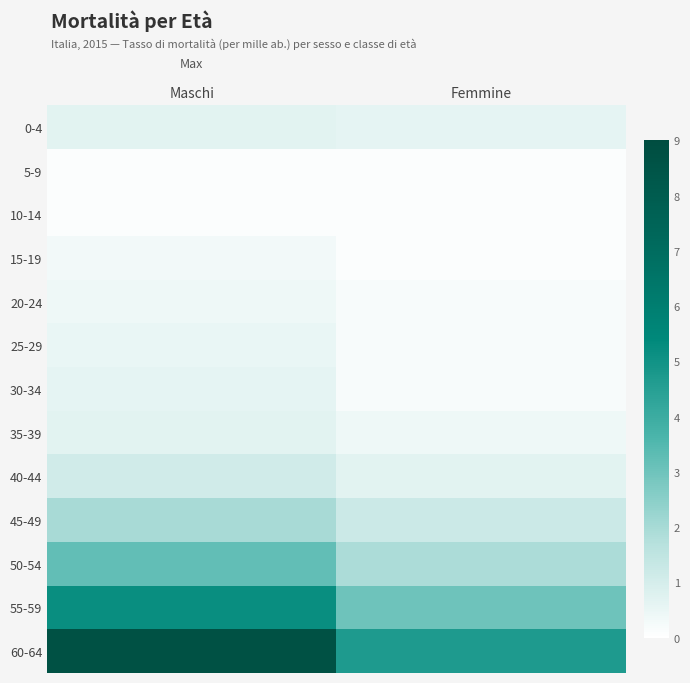

Reading left to right, what are all the values shown in this chart?

0-4: Maschi=0.7	Femmine=0.6
5-9: Maschi=0.1	Femmine=0.1
10-14: Maschi=0.1	Femmine=0.1
15-19: Maschi=0.3	Femmine=0.1
20-24: Maschi=0.4	Femmine=0.2
25-29: Maschi=0.5	Femmine=0.2
30-34: Maschi=0.6	Femmine=0.2
35-39: Maschi=0.7	Femmine=0.4
40-44: Maschi=1.1	Femmine=0.7
45-49: Maschi=2.0	Femmine=1.2
50-54: Maschi=3.2	Femmine=1.9
55-59: Maschi=5.2	Femmine=3.0
60-64: Maschi=8.7	Femmine=4.7